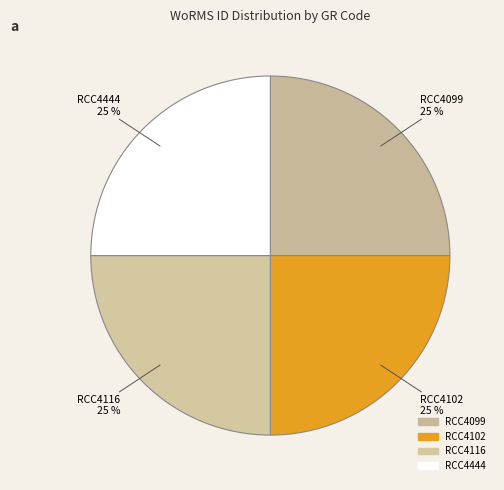

What percentage is the RCC4444 slice, to the nearest percent?

25%